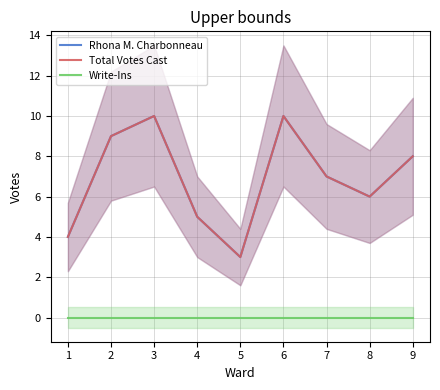

True or false: Rhona M. Charbonneau and Write-Ins intersect in this chart.

False